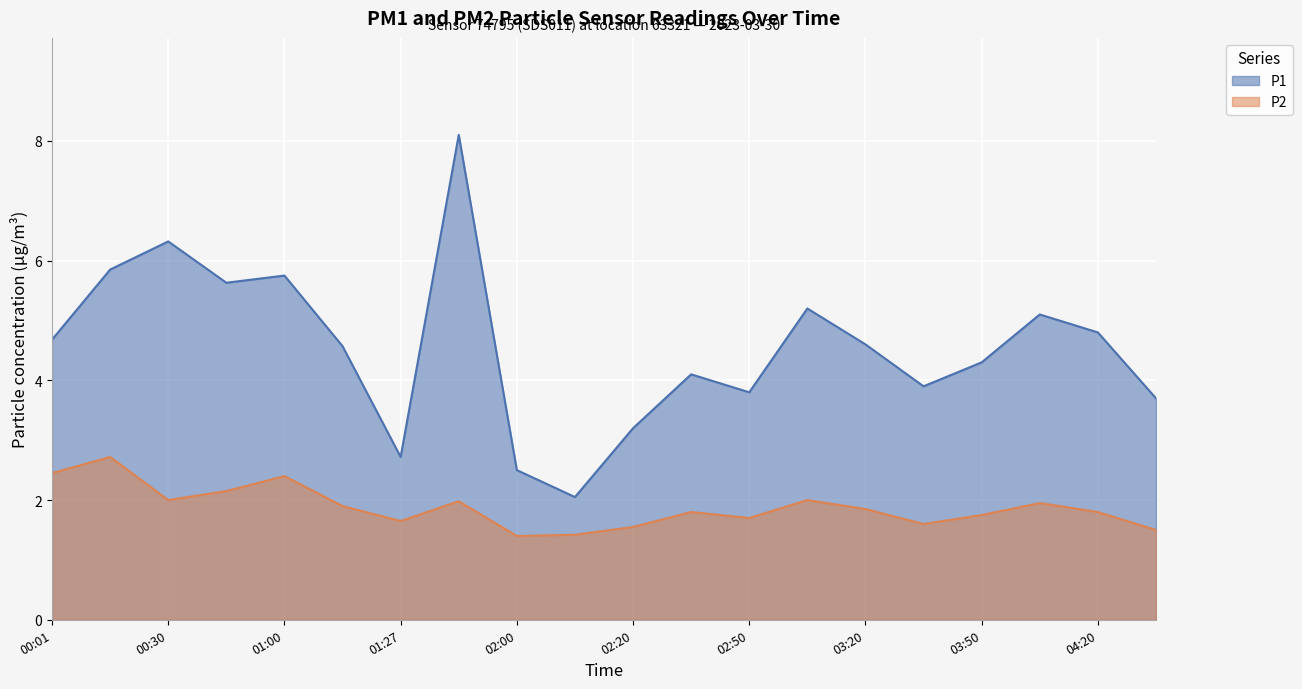

What is the sum of the P2 values at 03:20 and 01:27?

3.5